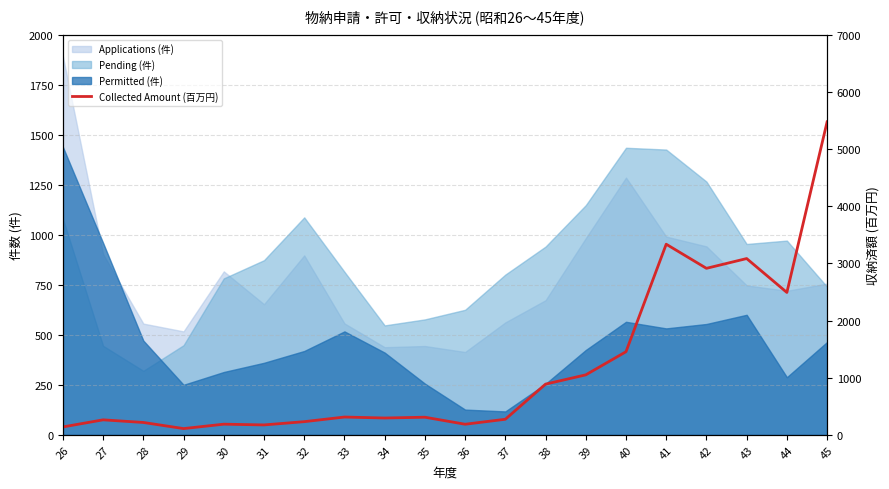

Does the chart display data point markers on the line(s)?

No